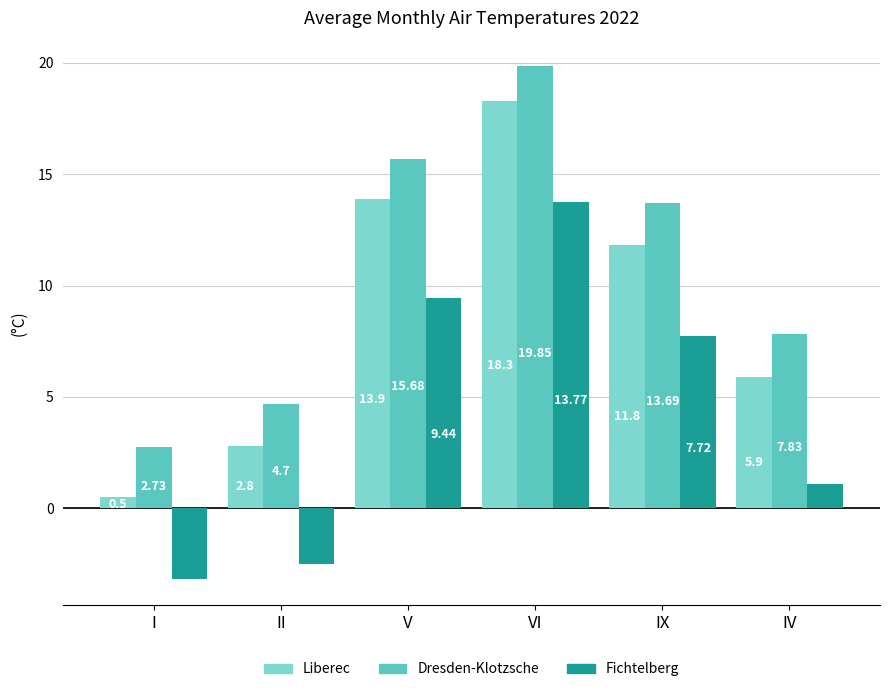

What is the average value of the Liberec series?

8.9